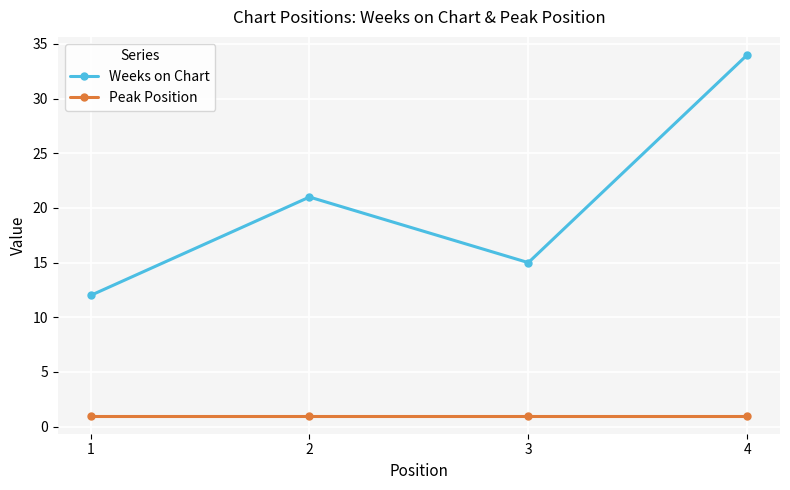

Count the Weeks on Chart values in the range 15 to 34.

3